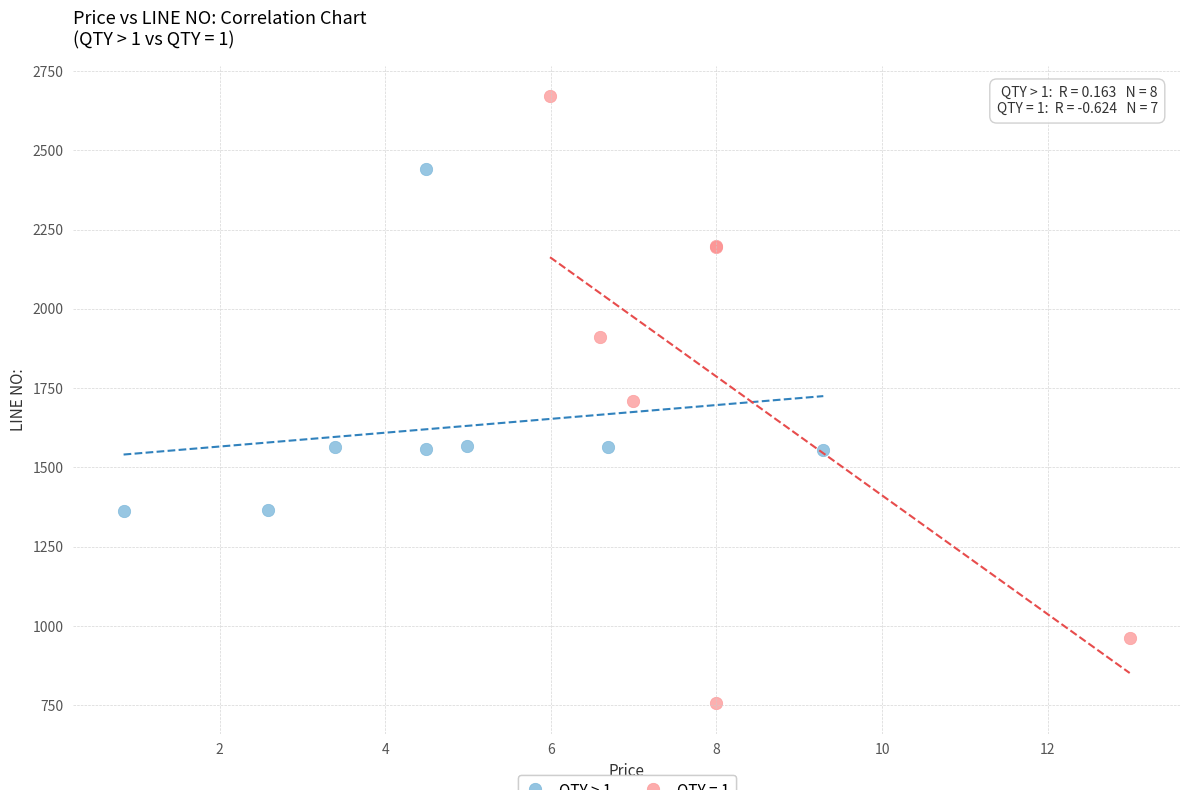

Which series has the widest spread of Y values?

QTY = 1